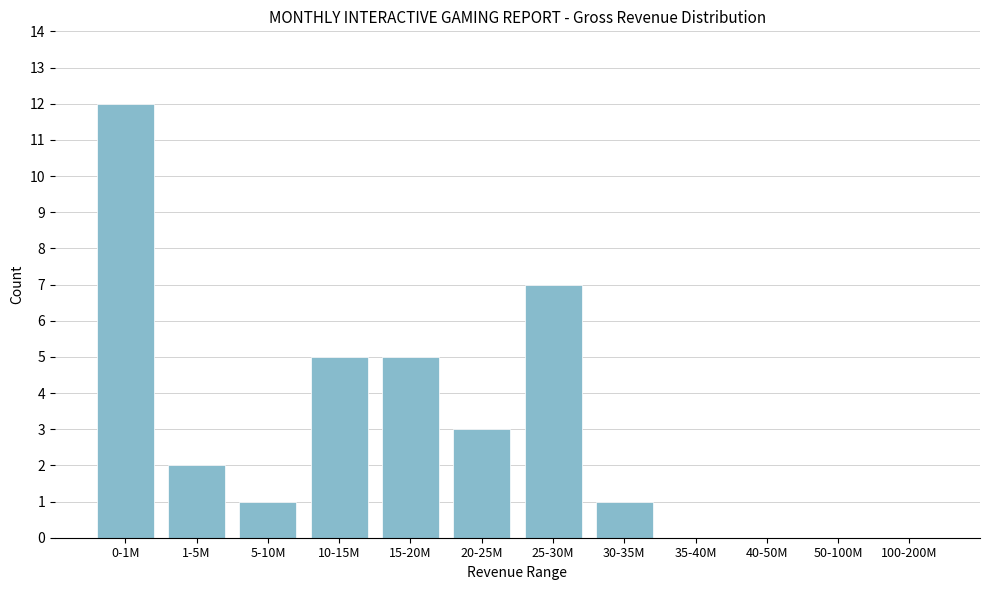

Reading right to left, transcribe all the data shown in this chart.

100-200M=0	50-100M=0	40-50M=0	35-40M=0	30-35M=1	25-30M=7	20-25M=3	15-20M=5	10-15M=5	5-10M=1	1-5M=2	0-1M=12